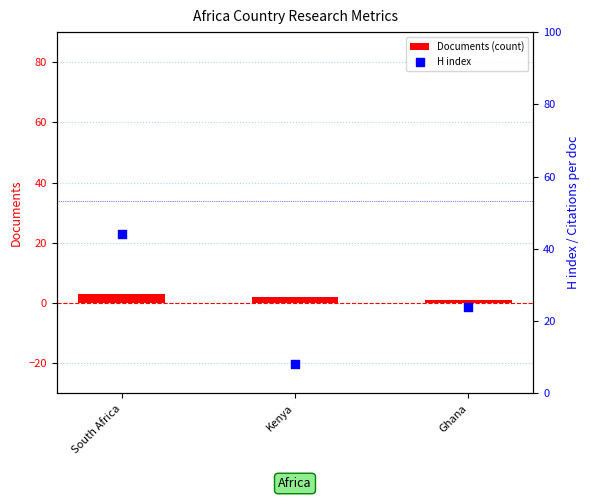

At how many categories does at least one series exceed 26?

1